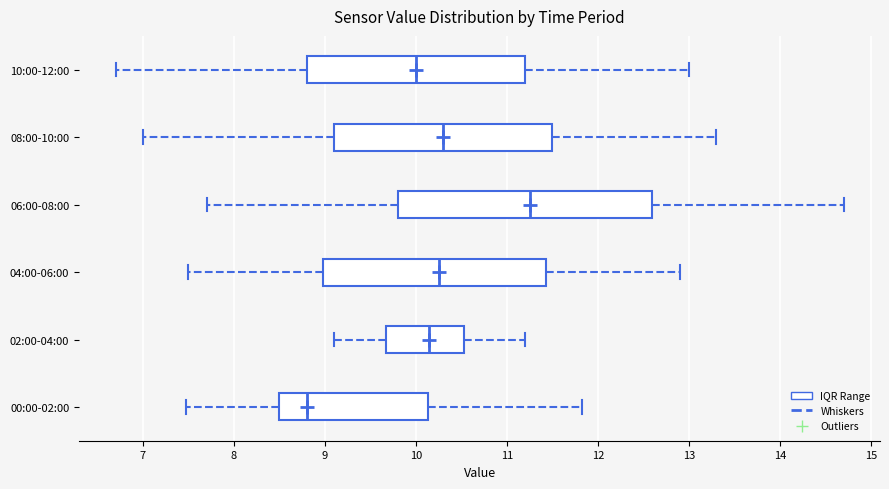

Which box is the widest, from its left edge to its right edge?

06:00-08:00